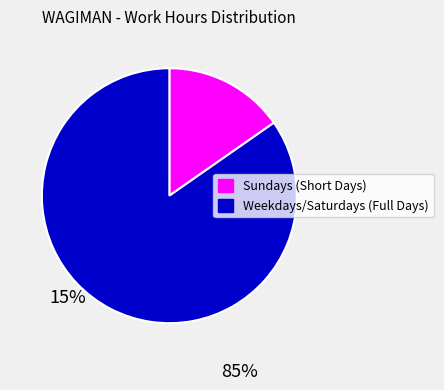

Is Weekdays/Saturdays (Full Days) the majority of the pie?

Yes